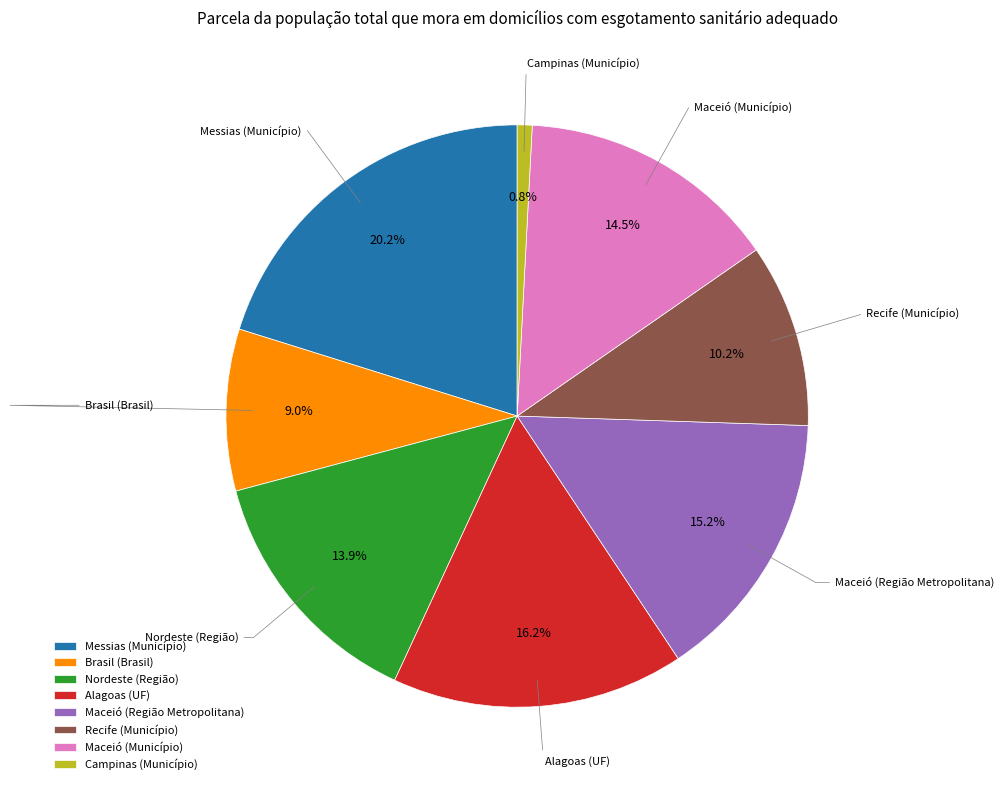

What is the smallest slice in the pie chart?

Campinas (Município)